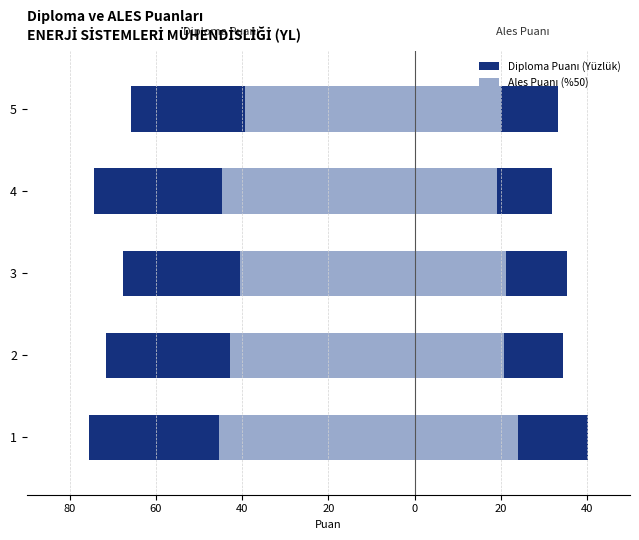

How many values in the Ales Puanı (%50) series are below 34?

2